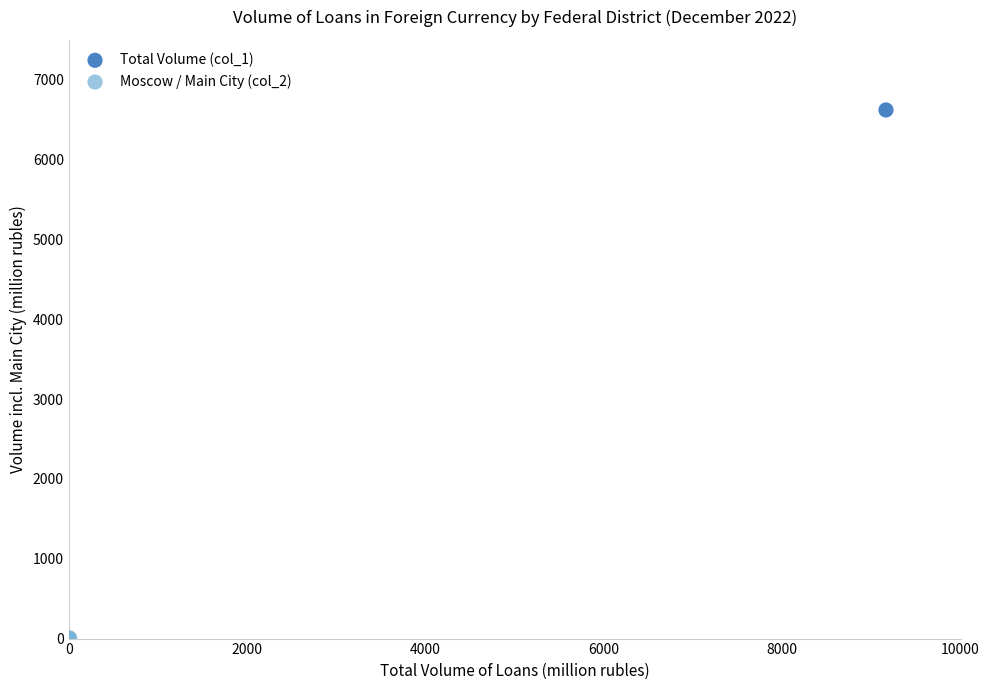

What are all the series names shown in the legend?

Total Volume (col_1), Moscow / Main City (col_2)